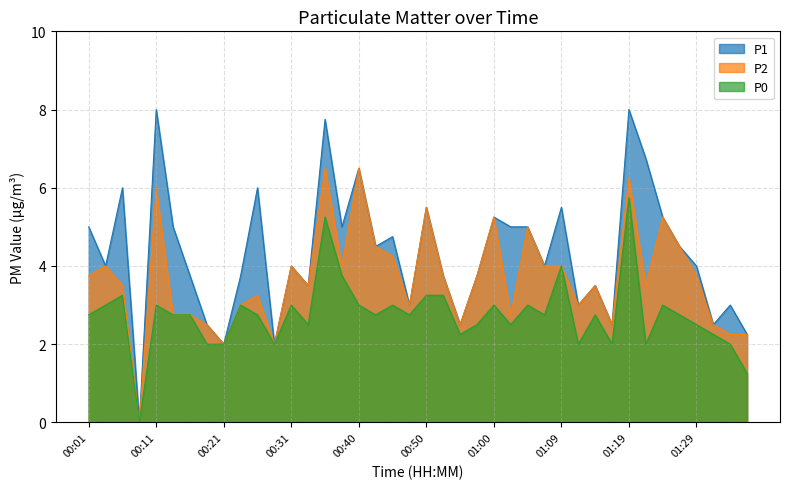

Where does the P0 series first go above 2?

00:01